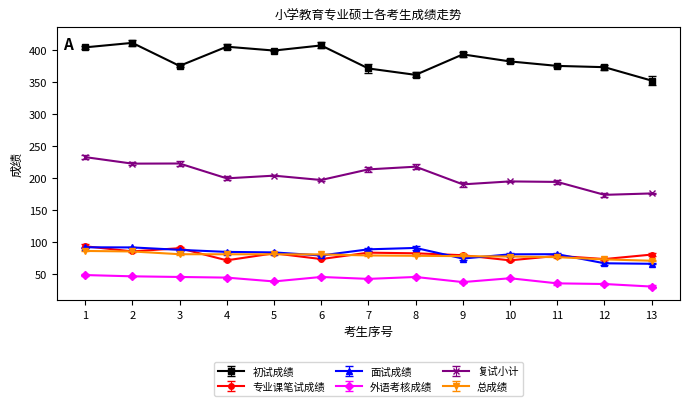

After their last crossing, which series has the higher values: 总成绩 or 面试成绩?

总成绩